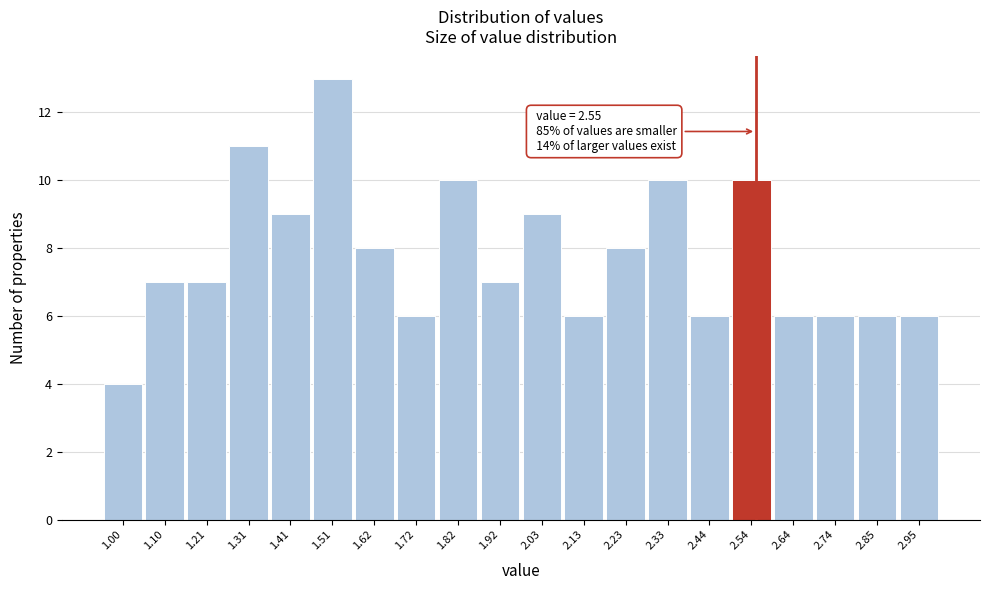

Which range on the x-axis has the tallest bar?

1.46 to 1.56